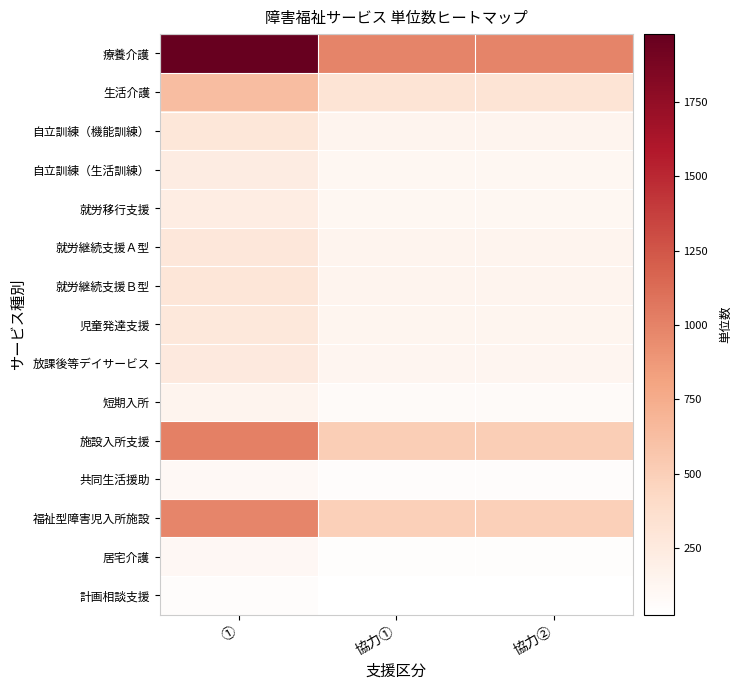

What is the total value across all series at 協力①?

3412